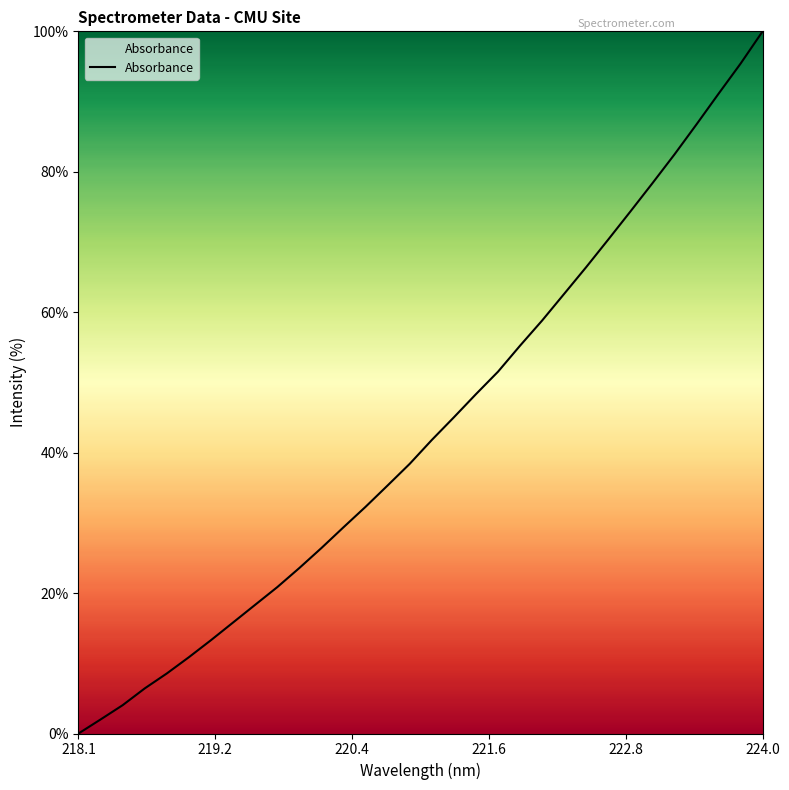

What is the maximum value shown in the chart?

100.0